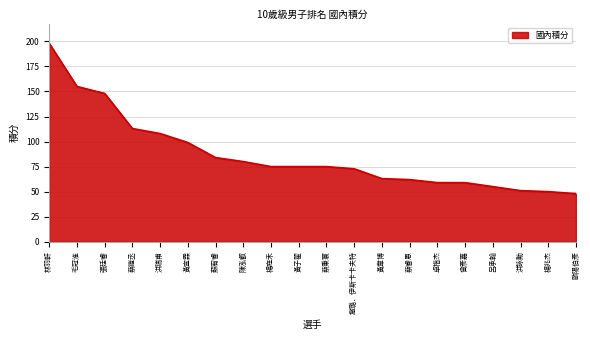

Reading left to right, extract all data points from this chart.

198.0	155.0	148.0	113.0	108.0	99.0	84.0	80.0	75.0	75.0	75.0	72.8	63.0	62.0	59.0	59.0	55.0	51.0	50.0	48.0